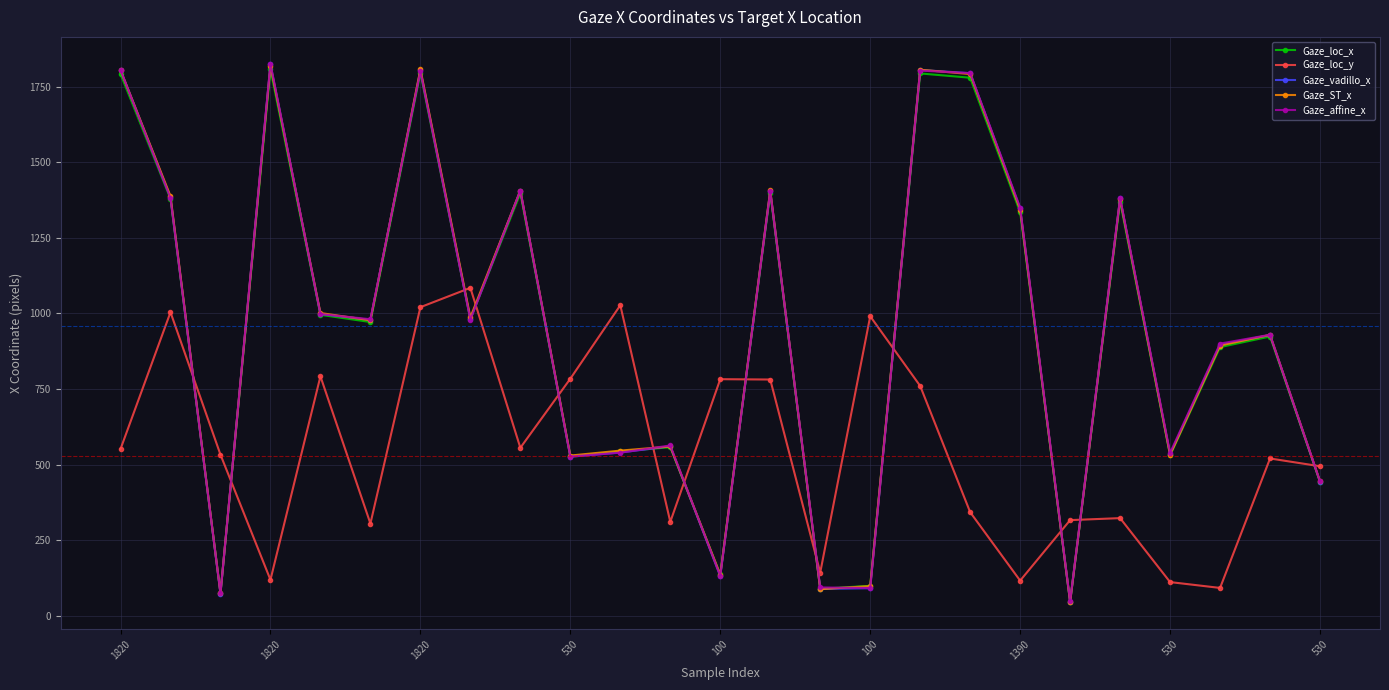

True or false: Gaze_ST_x has more than 0 interior local peaks.

True